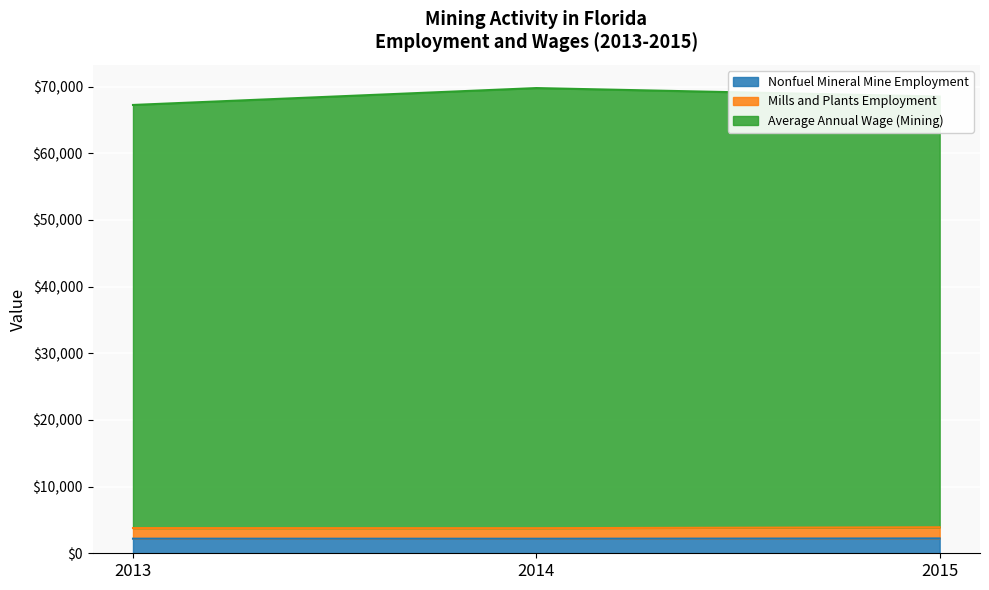

Where is Mills and Plants Employment nearest to the value 3832?

2013